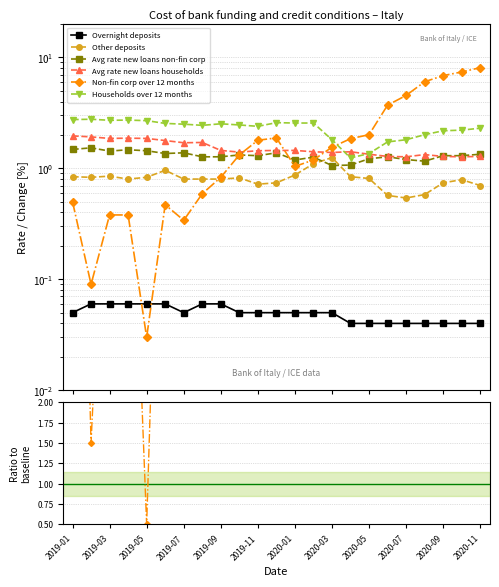

Does the chart display data point markers on the line(s)?

Yes